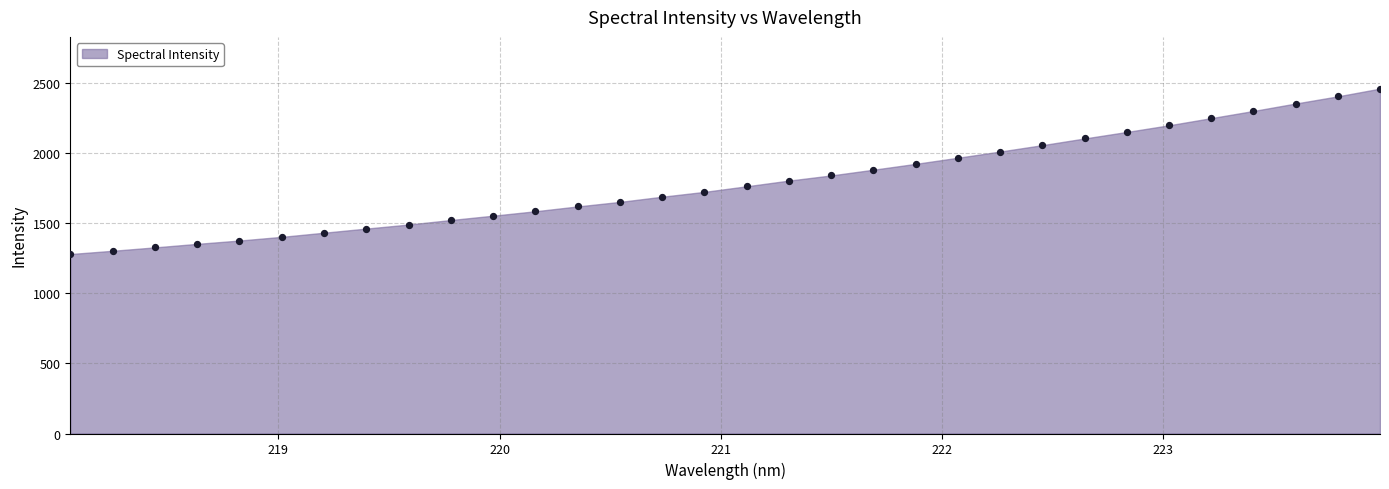

What is the range of X values (max minus min)?

5.9